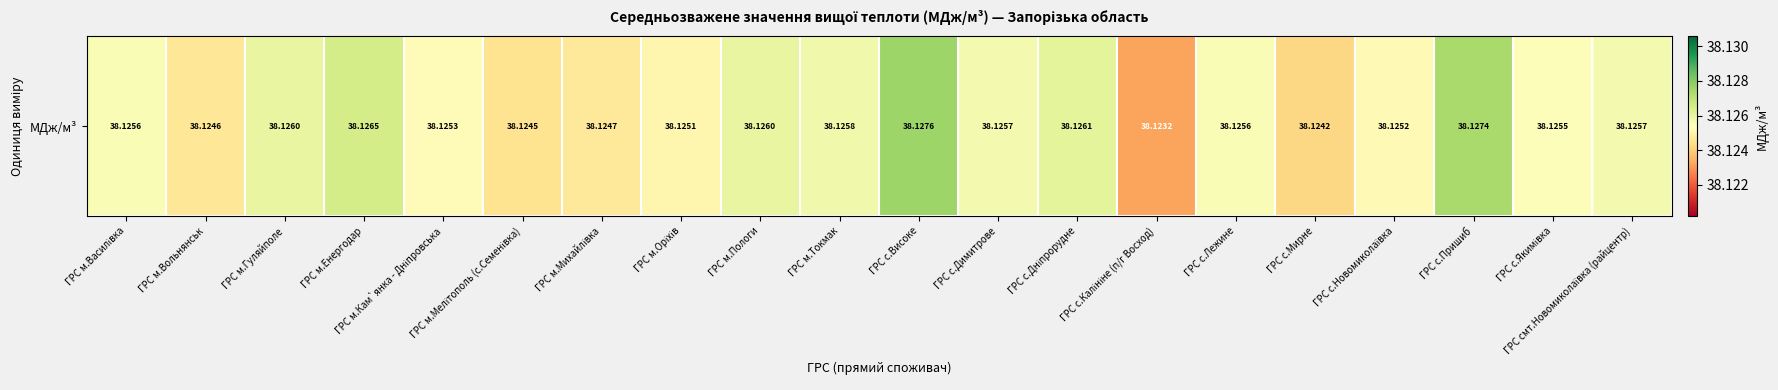

How many categories are shown in the chart?

20